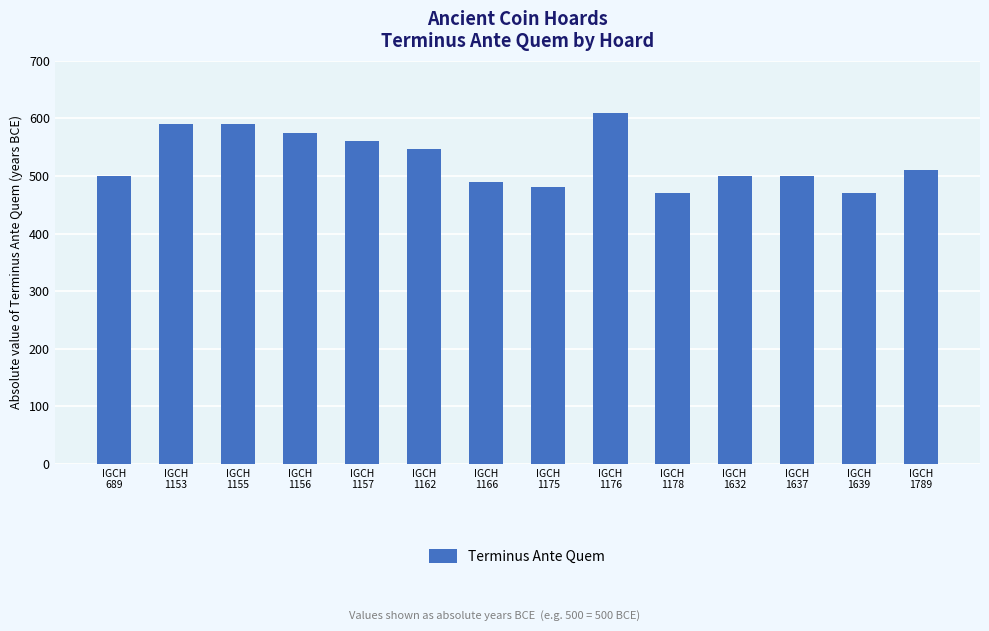

The chart shows a value of 470 at IGCH
1178. True or false?

True